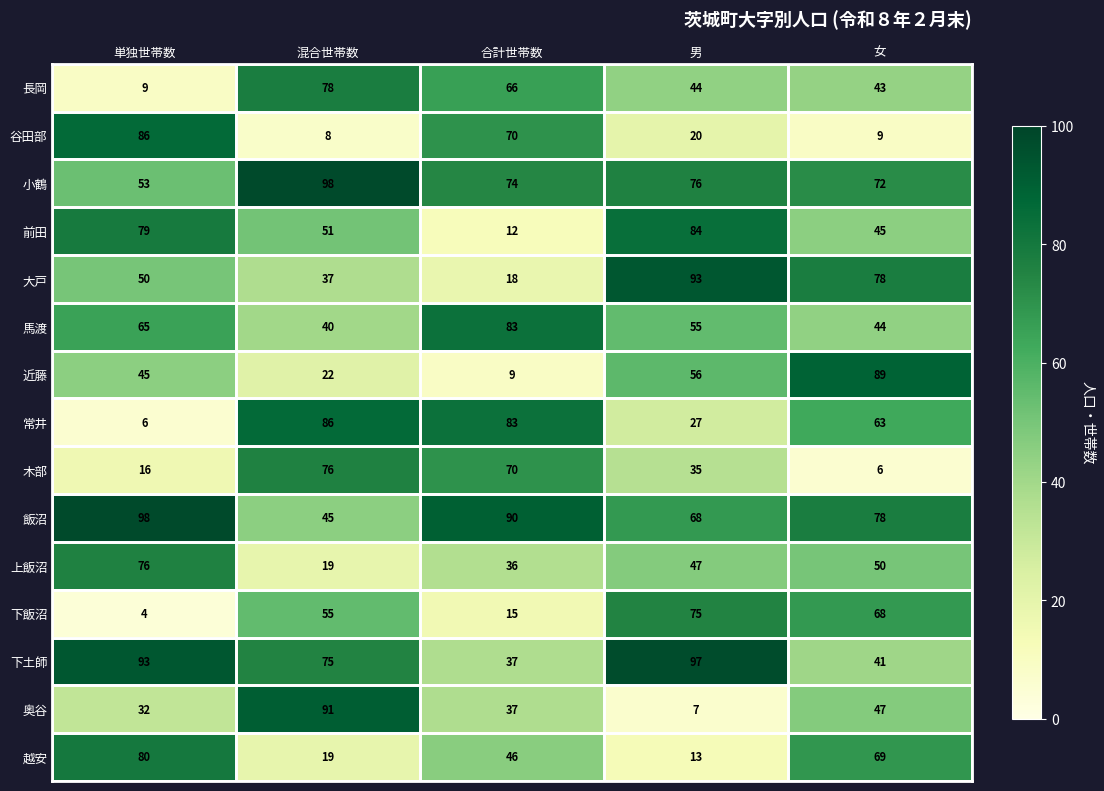

Is it true that 奥谷 equals 120 at 混合世帯数?

False